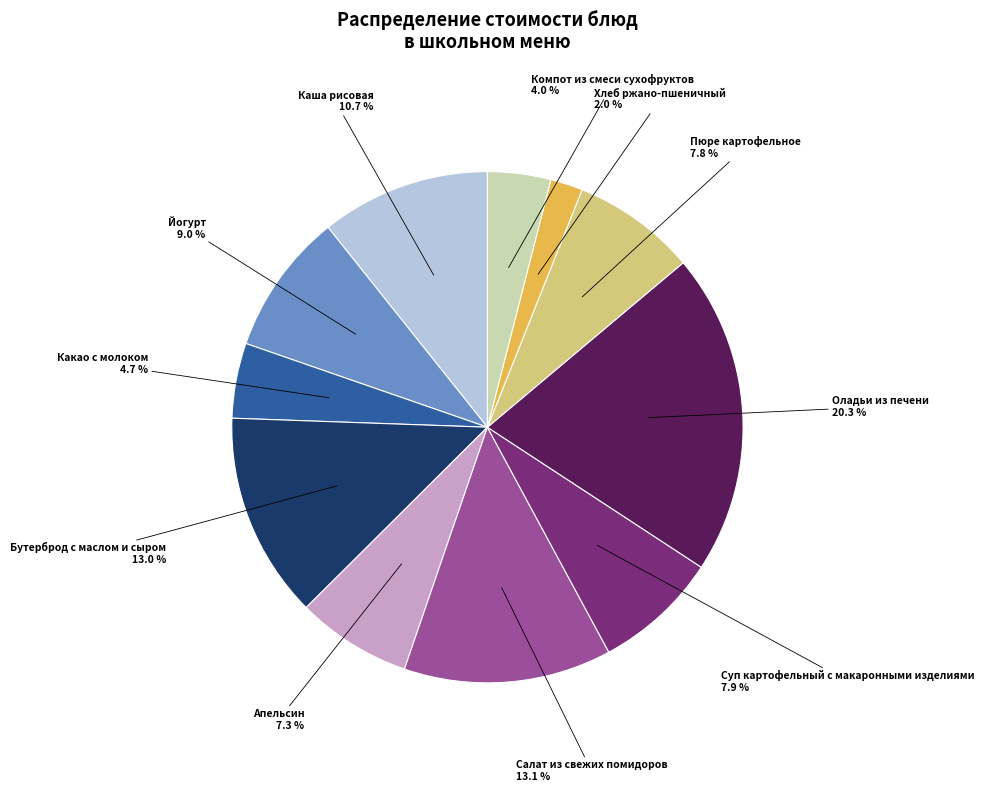

Is there any slice that represents more than half of the pie?

No